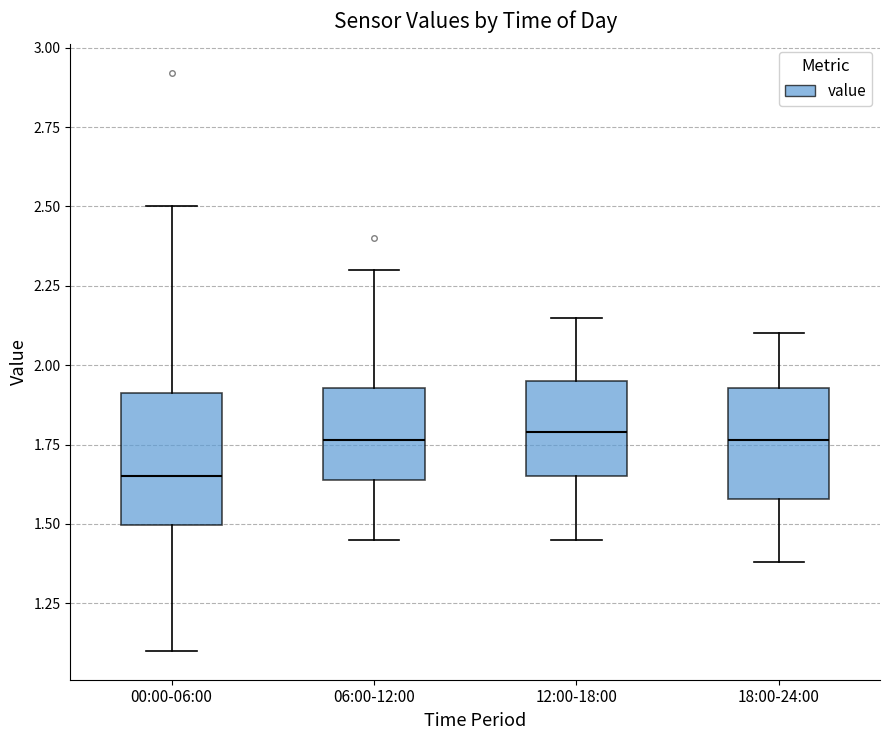

Reading left to right, transcribe this box plot: for each box, give where its median line is, the range the box spans, and where its two whiskers end, as read against the y-axis. The values are not printed on the chart, so give them approximately, as read against the axis.

00:00-06:00: median 1.65, box 1.50 to 1.90, whiskers 1.10 to 2.50
06:00-12:00: median 1.75, box 1.65 to 1.95, whiskers 1.45 to 2.30
12:00-18:00: median 1.80, box 1.65 to 1.95, whiskers 1.45 to 2.15
18:00-24:00: median 1.75, box 1.60 to 1.95, whiskers 1.40 to 2.10